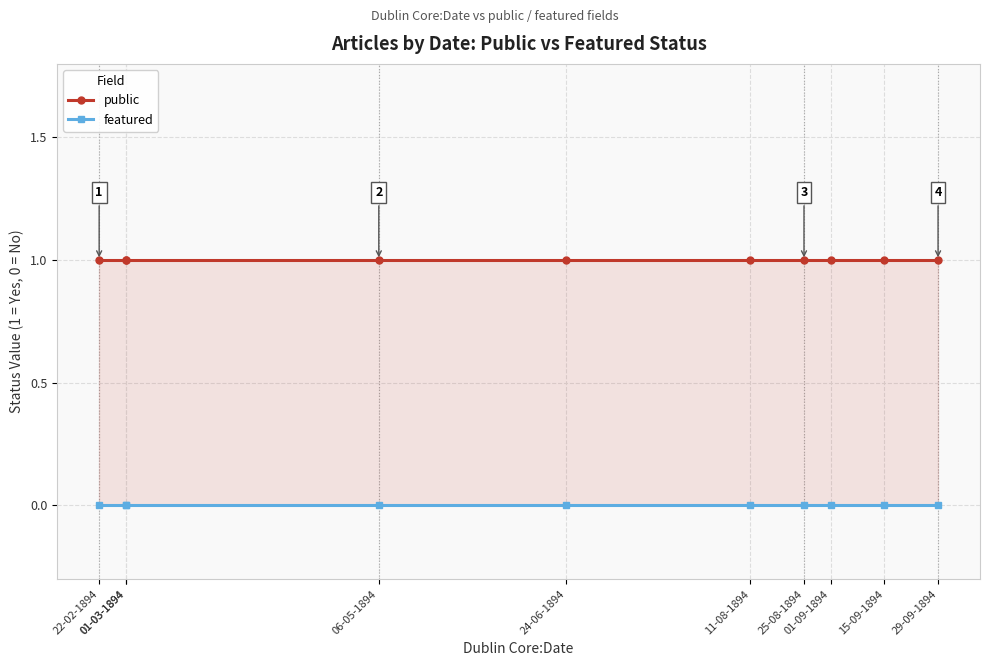

True or false: featured has more than 2 interior local peaks.

False